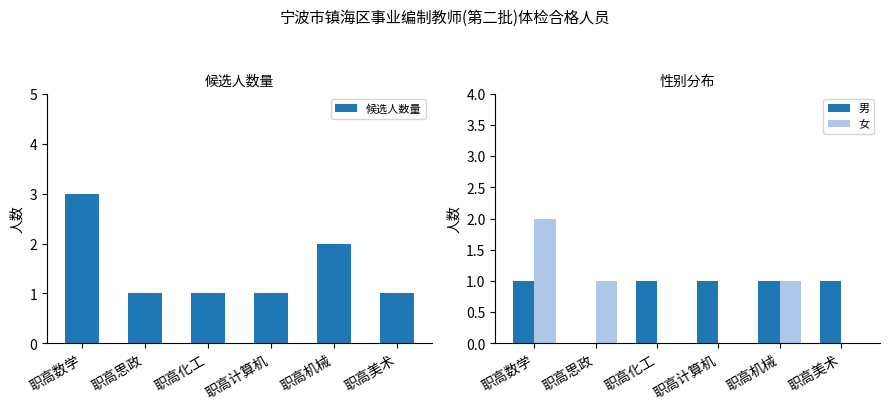

Count the 候选人数量 values in the range 1 to 2.

5